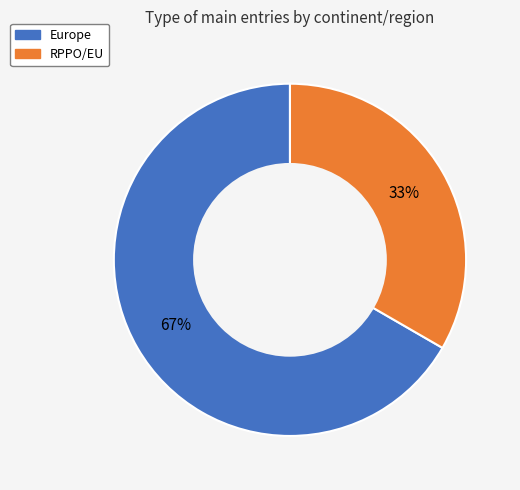

To the nearest percent, what is the average slice percentage?

50%